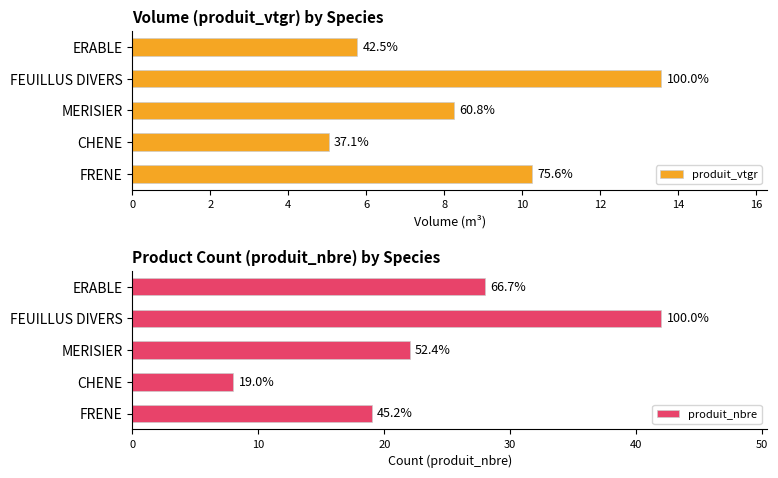

Reading left to right, transcribe all the data shown in this chart.

produit_vtgr: 5.8	13.6	8.3	5.0	10.3
produit_nbre: 28.0	42.0	22.0	8.0	19.0